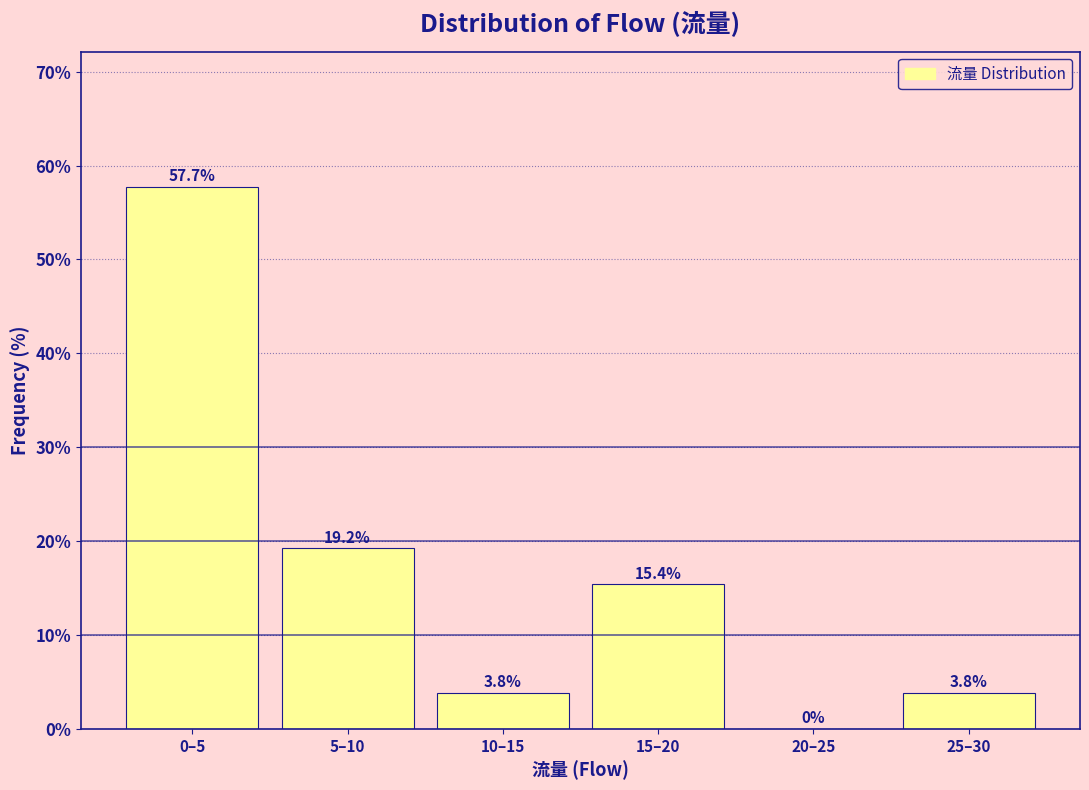

Reading left to right, extract all data points from this chart.

0–5=57.7	5–10=19.2	10–15=3.8	15–20=15.4	20–25=0.0	25–30=3.8